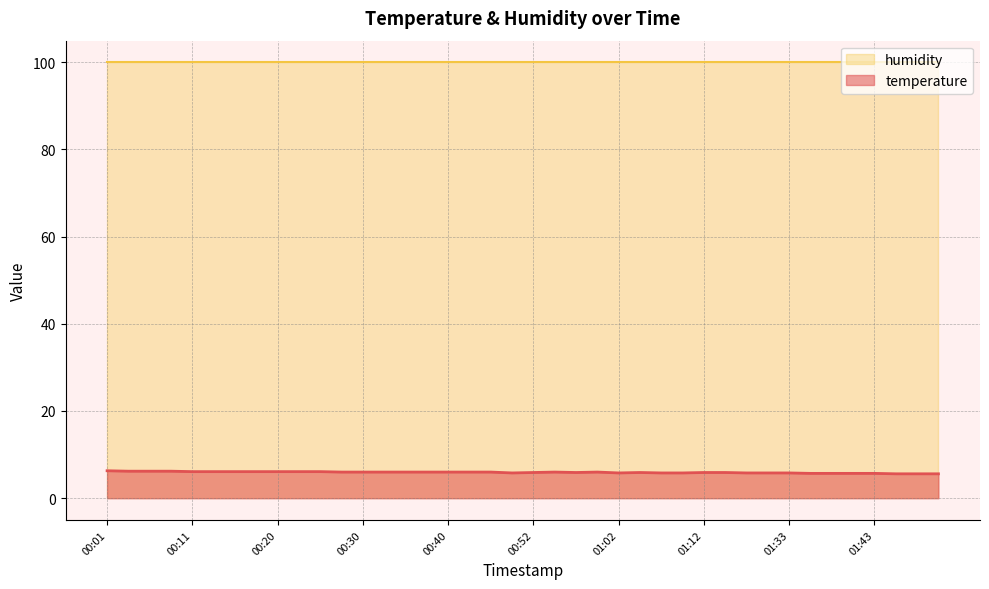

The value at 00:11 is 9.8. True or false?

False